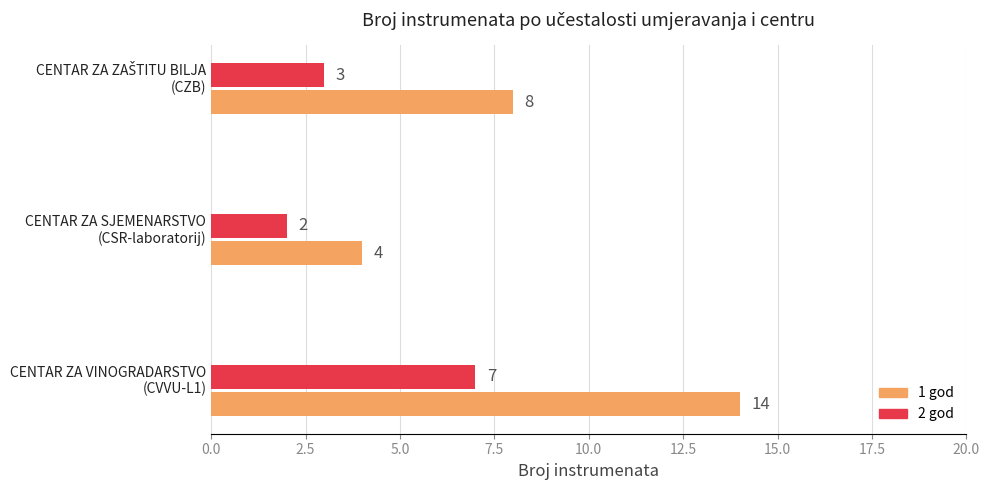

Which series has the widest spread of values?

1 god